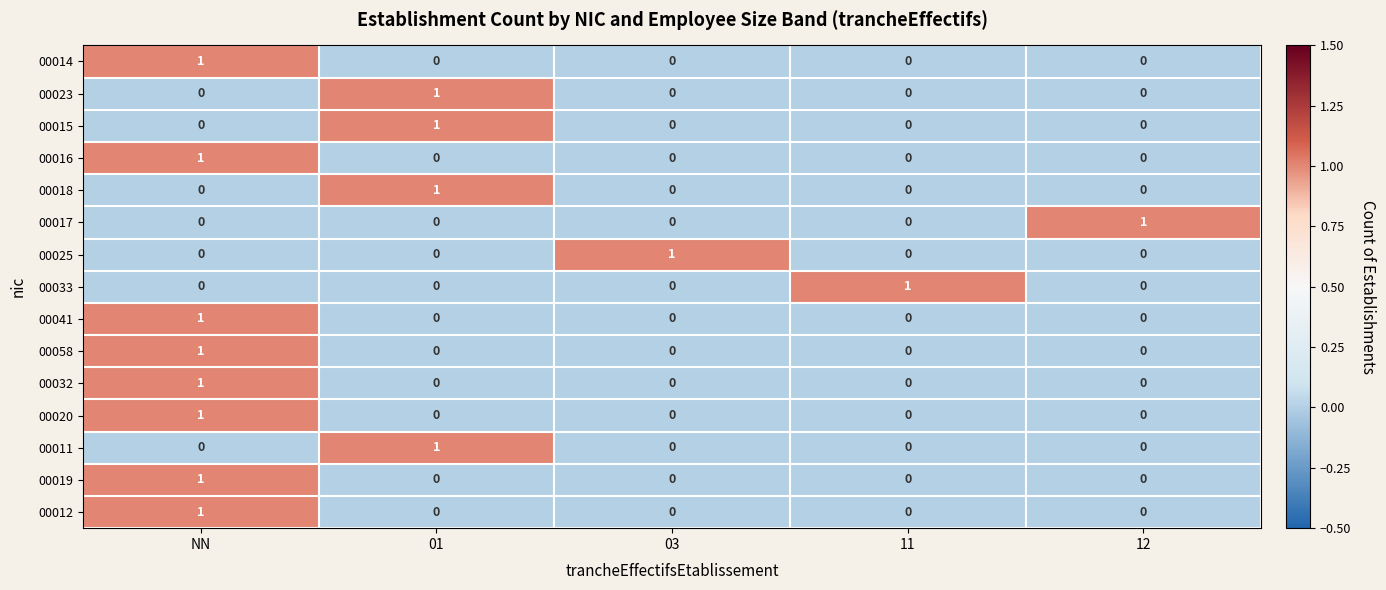

The 00032 series shows 1 at 12. True or false?

False